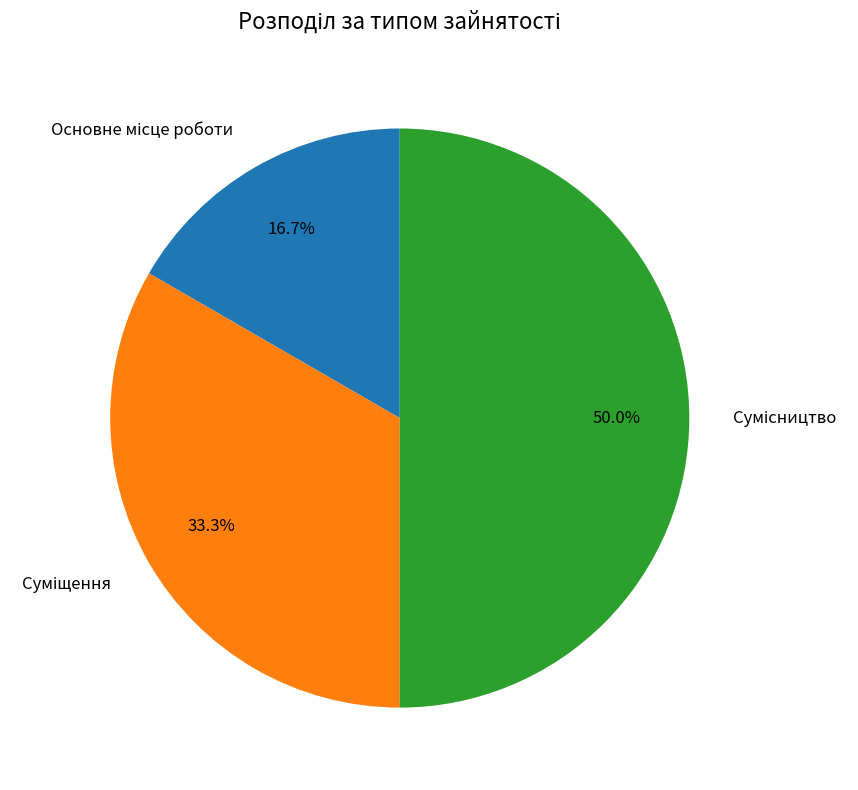

Is Суміщення the majority of the pie?

No